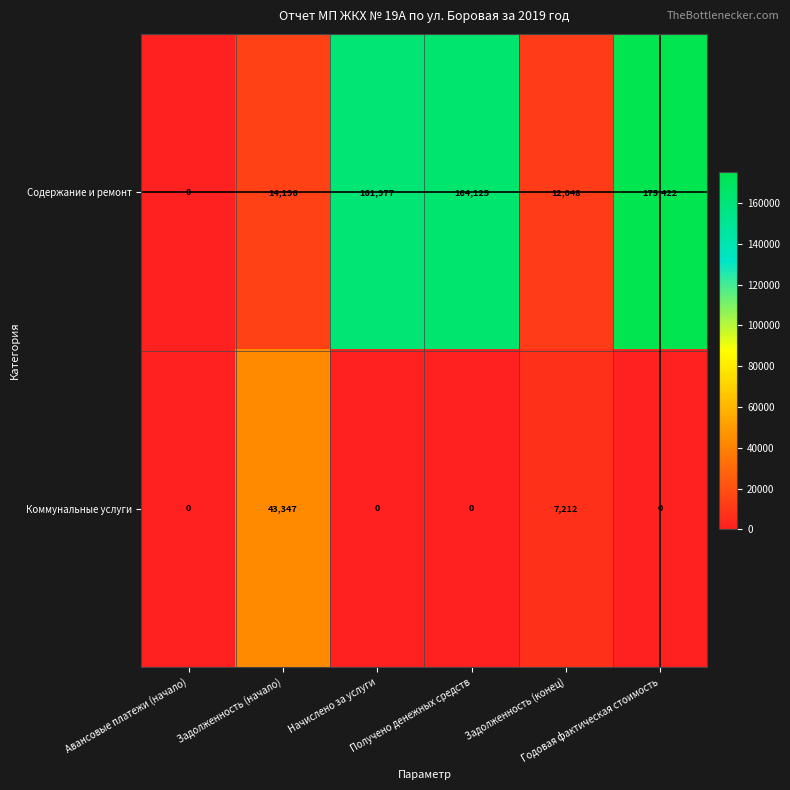

How many Коммунальные услуги values are between 0 and 7212?

5